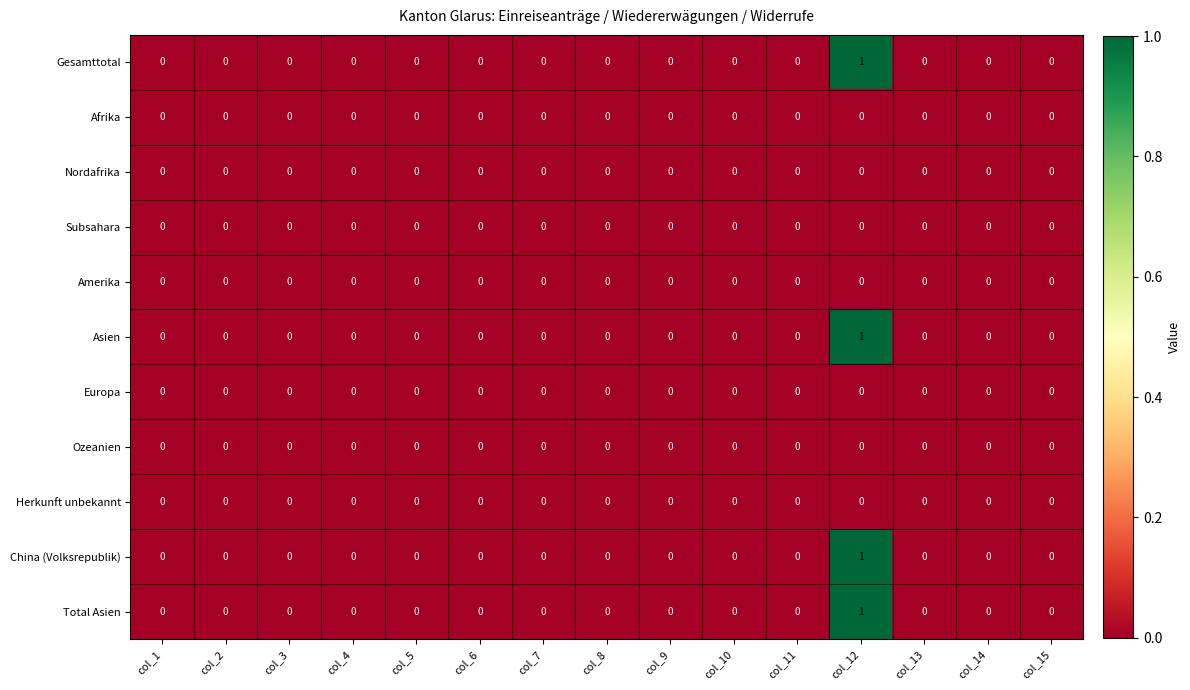

Is the value of Gesamttotal at col_12 greater than the value of Europa at col_11?

Yes